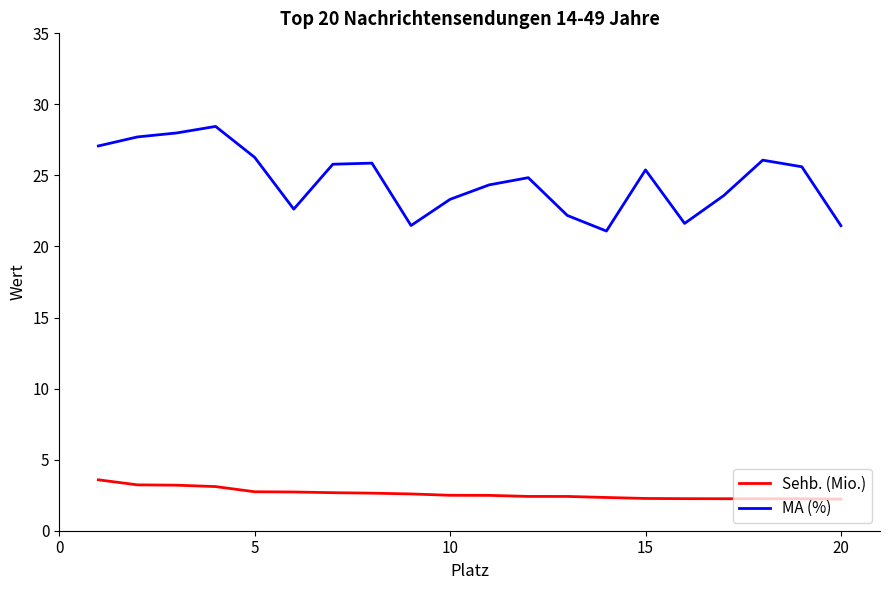

What is the smallest value displayed?

2.2